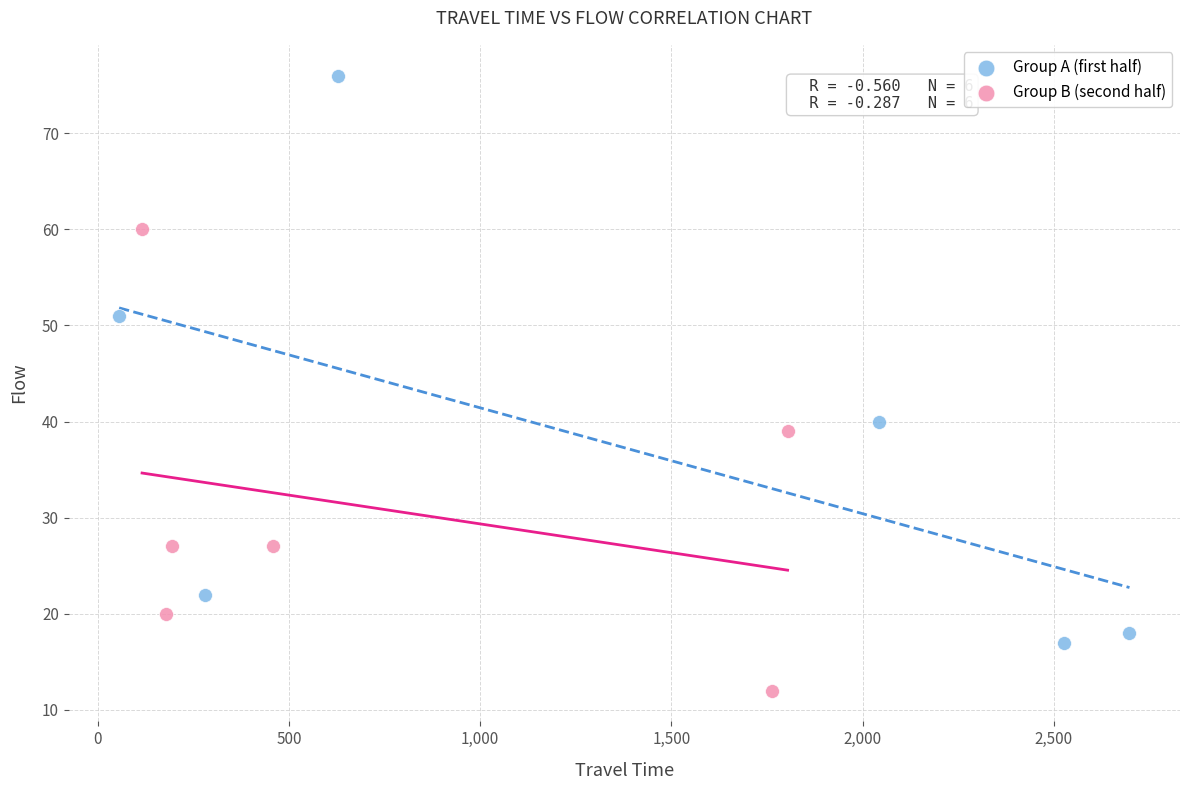

Which series reaches the maximum Y coordinate?

Group A (first half)